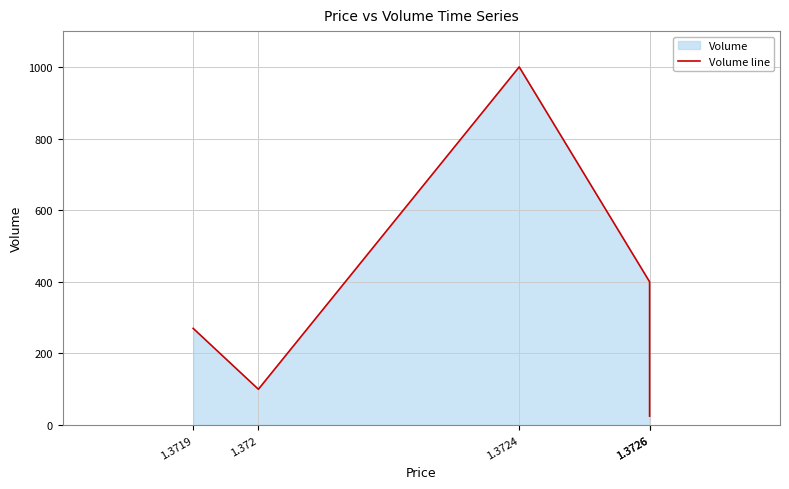

Is it true that the value at 1.372 is 100?

True